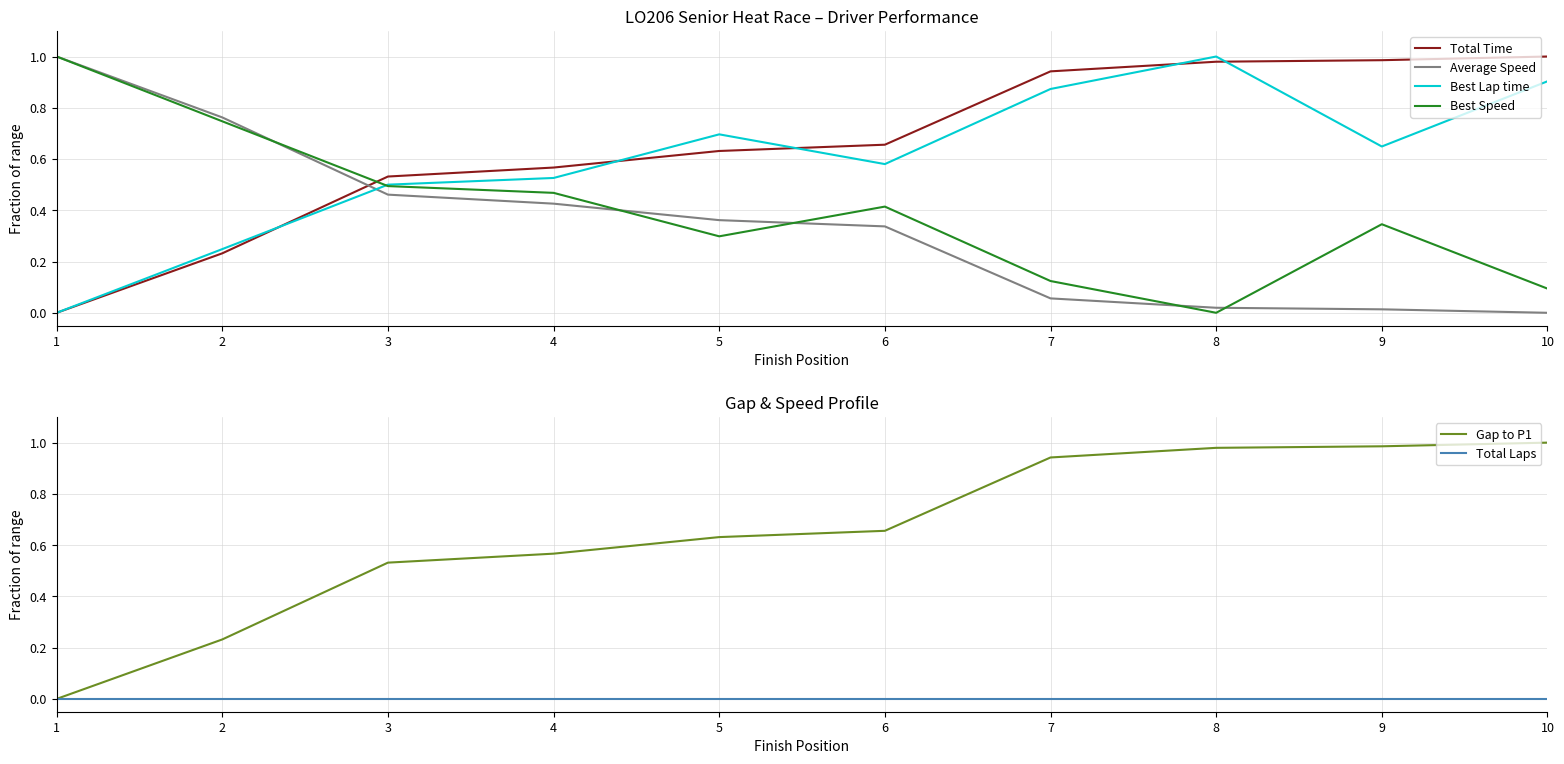

Between which two adjacent categories do Total Time and Gap to P1 first intersect?

7 and 8